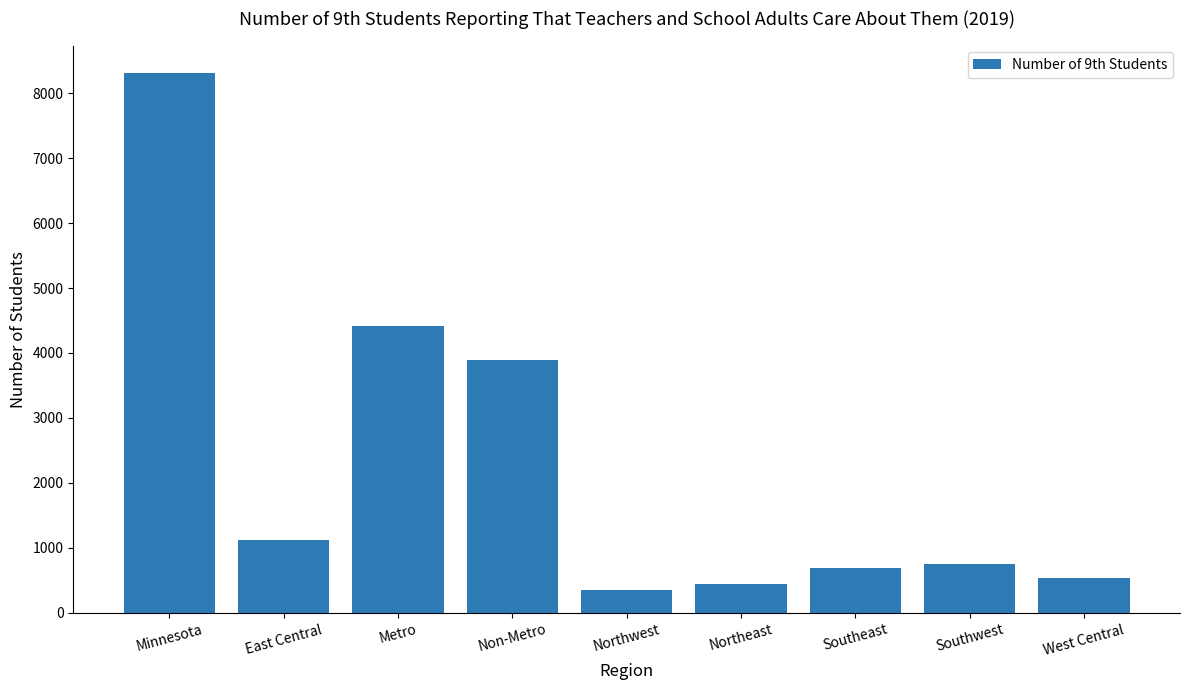

How many data points are less than 758?

4